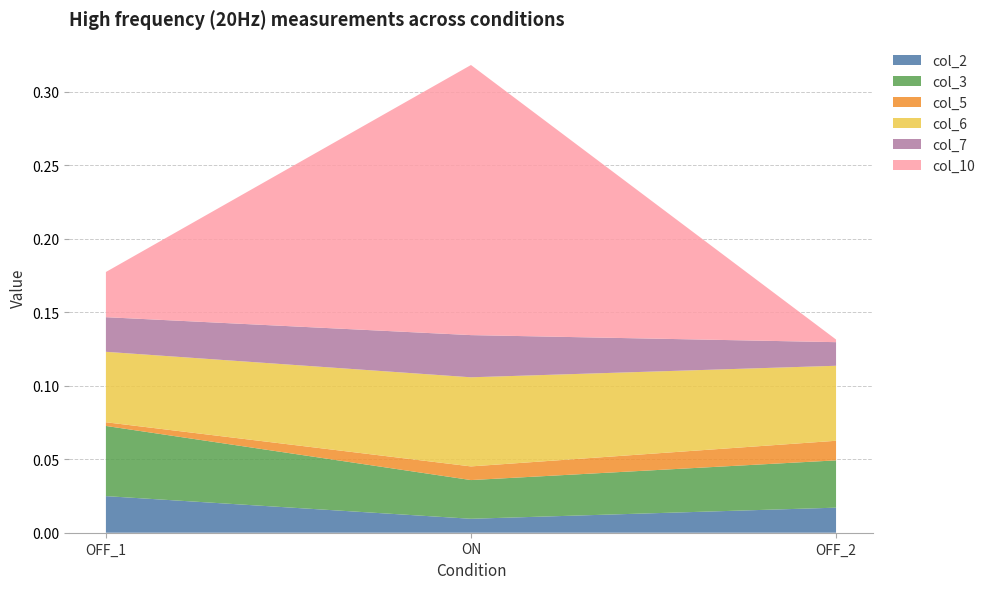

Reading left to right, transcribe all the data shown in this chart.

col_2: 0.0	0.0	0.0
col_3: 0.0	0.0	0.0
col_5: 0.0	0.0	0.0
col_6: 0.0	0.1	0.1
col_7: 0.0	0.0	0.0
col_10: 0.0	0.2	0.0